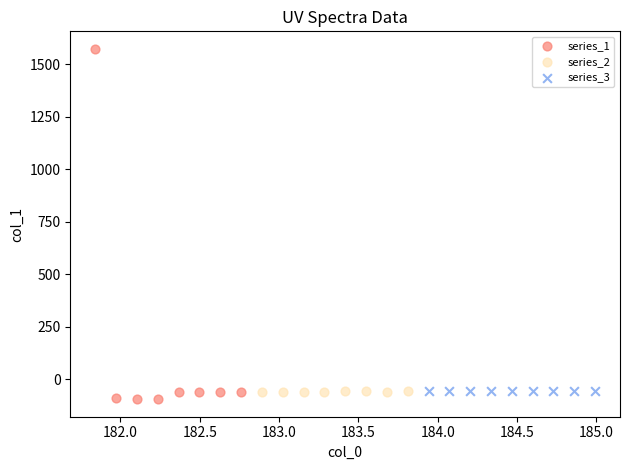

Which series reaches the maximum Y coordinate?

series_1